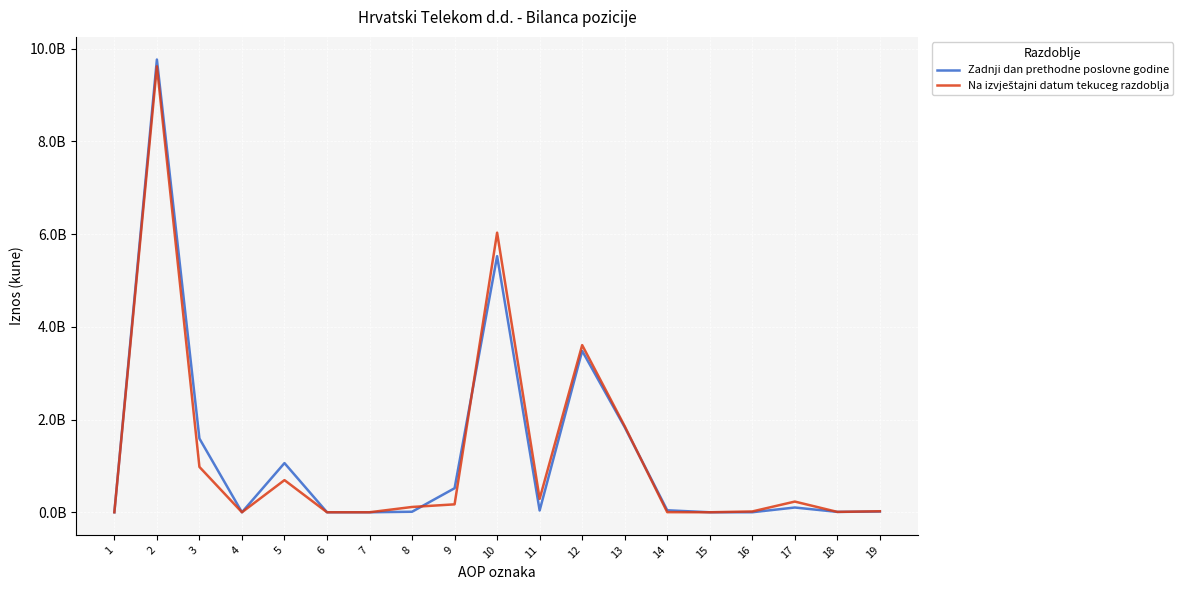

Which series has the largest total across all categories?

Zadnji dan prethodne poslovne godine